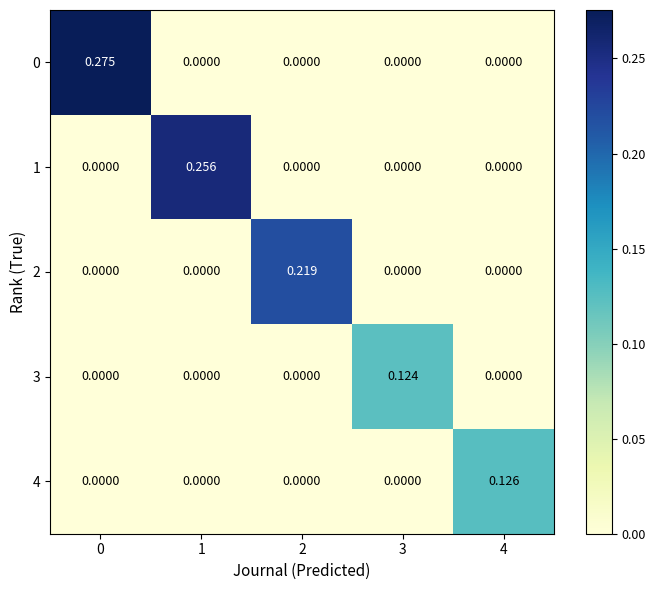

Which series has the largest total across all categories?

0